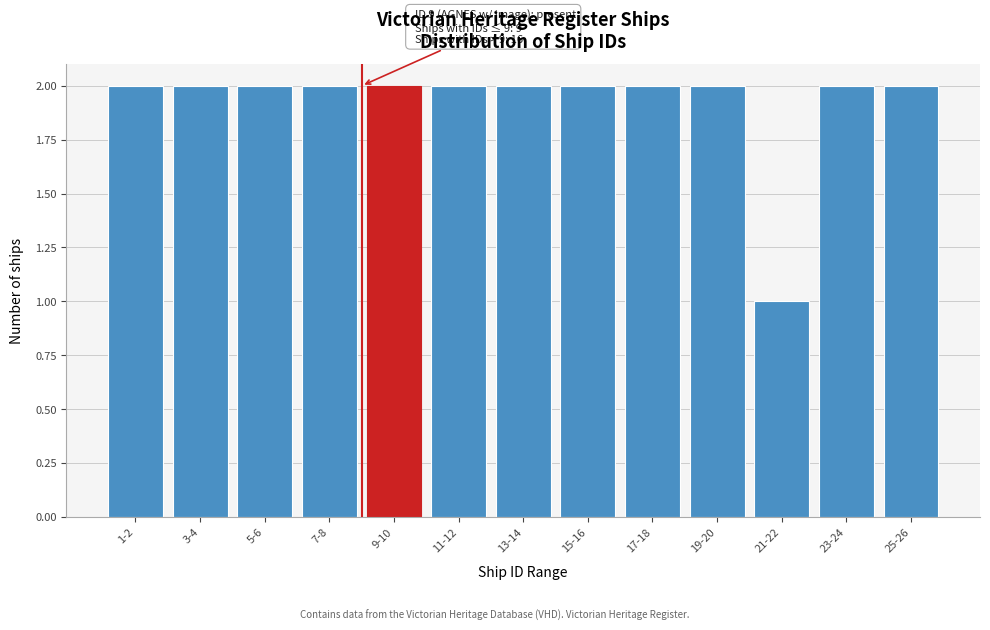

Reading left to right, extract all data points from this chart.

2	2	2	2	2	2	2	2	2	2	1	2	2